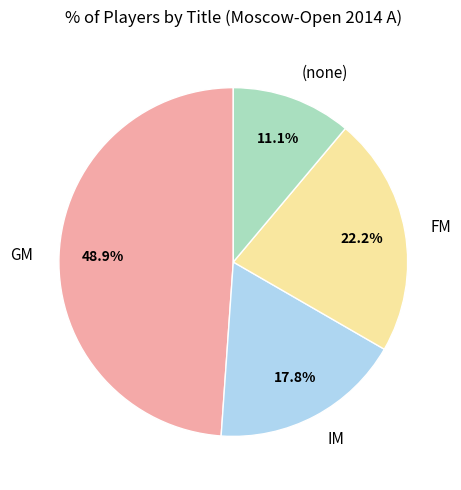

Which category has the biggest portion of the pie?

GM